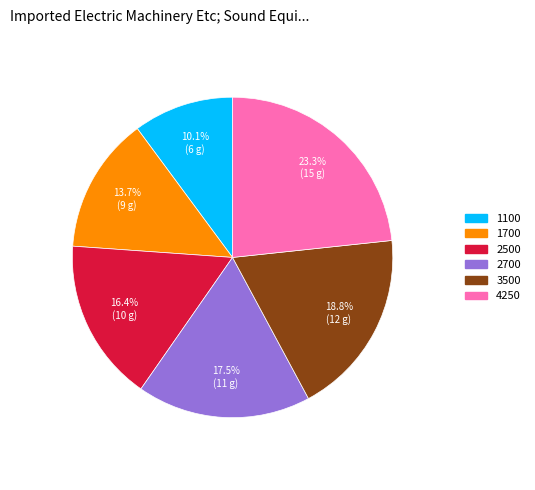

Which slice is the largest?

4250